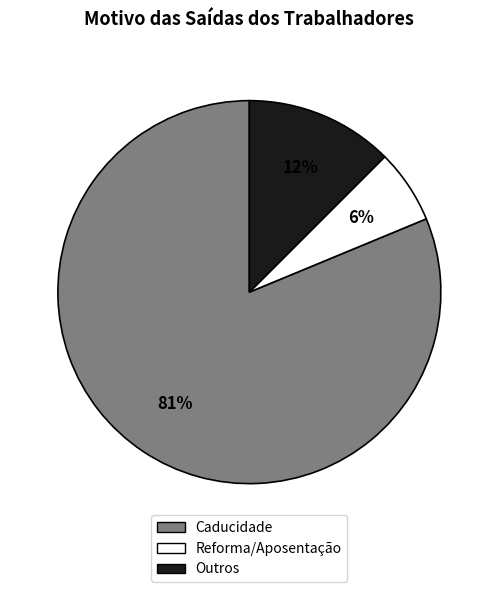

Do Outros and Reforma/Aposentação together represent more than half of the pie?

No